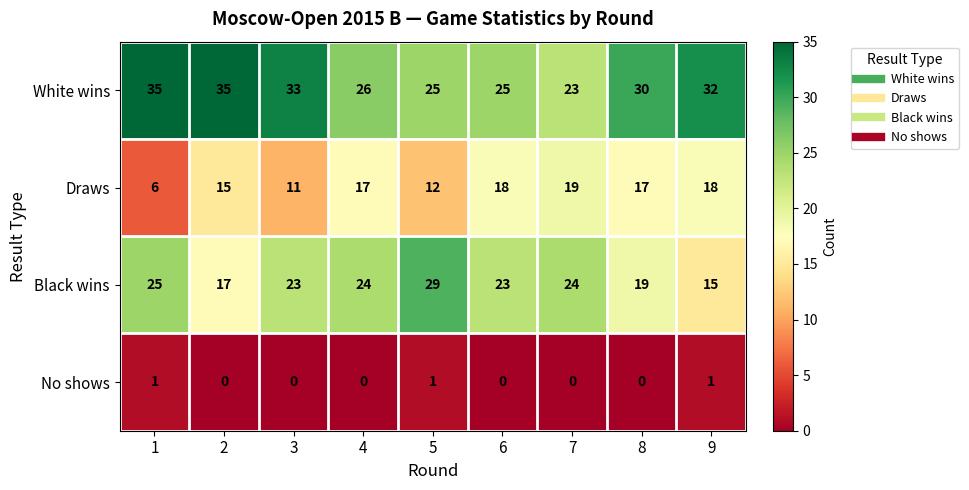

What is the total value across all series at 6?

66